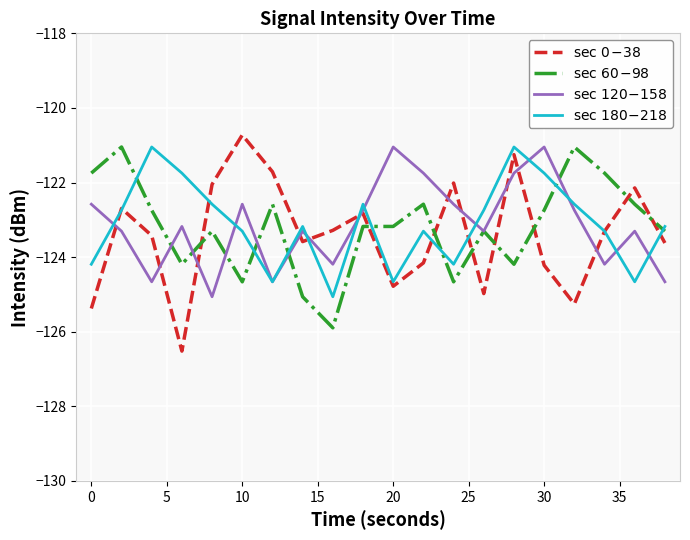

What is the maximum value for $\mathrm{sec}\ 180\!-\!218$?

-121.0